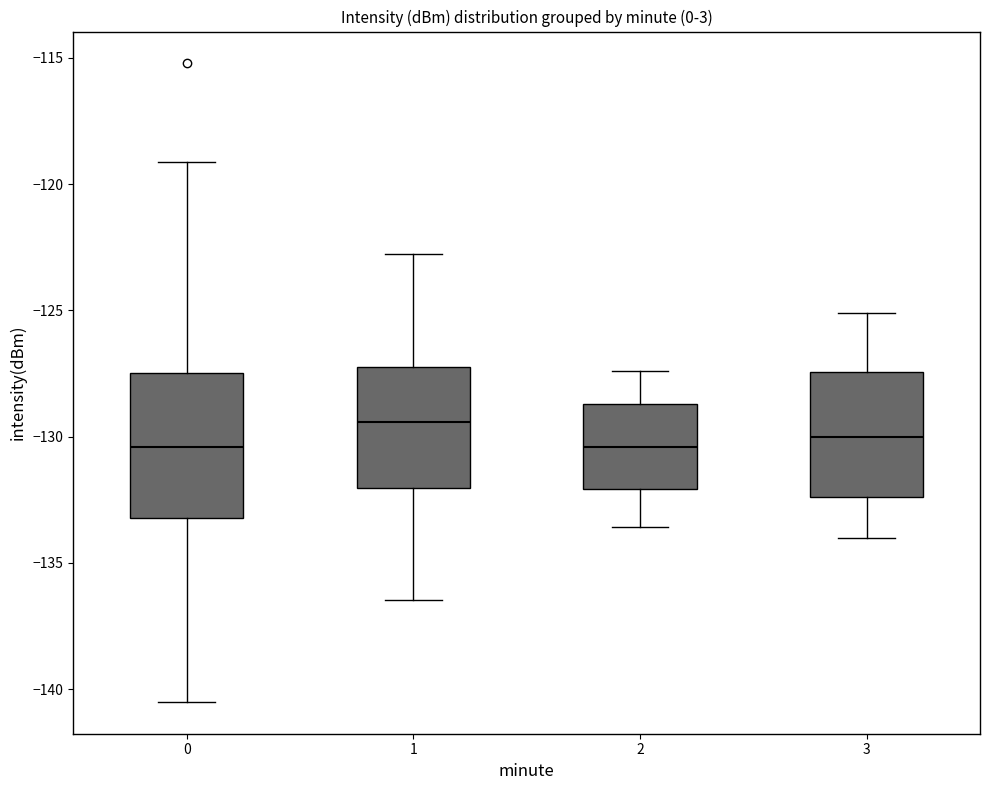

Which box is the tallest, from its lower edge to its upper edge?

0